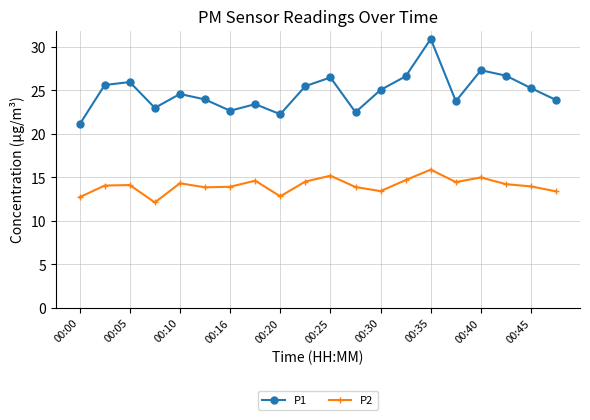

True or false: P2 and P1 intersect in this chart.

False